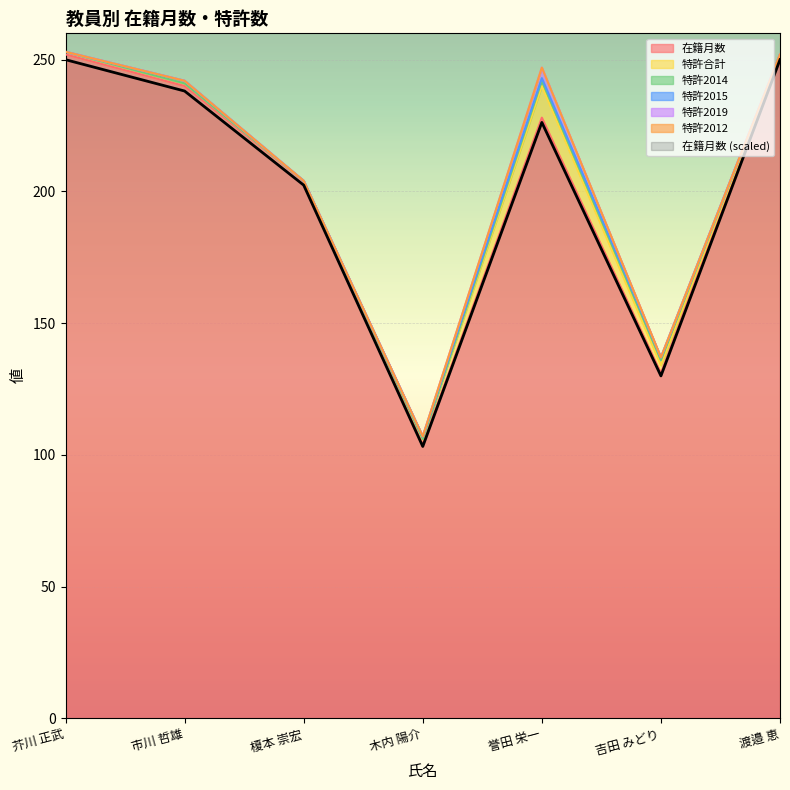

Is the value of 特許2015 at 吉田 みどり greater than the value of 特許合計 at 木内 陽介?

No